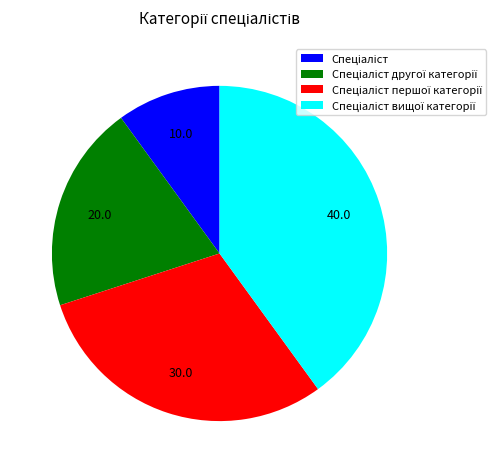

Is there a majority slice in this chart?

No